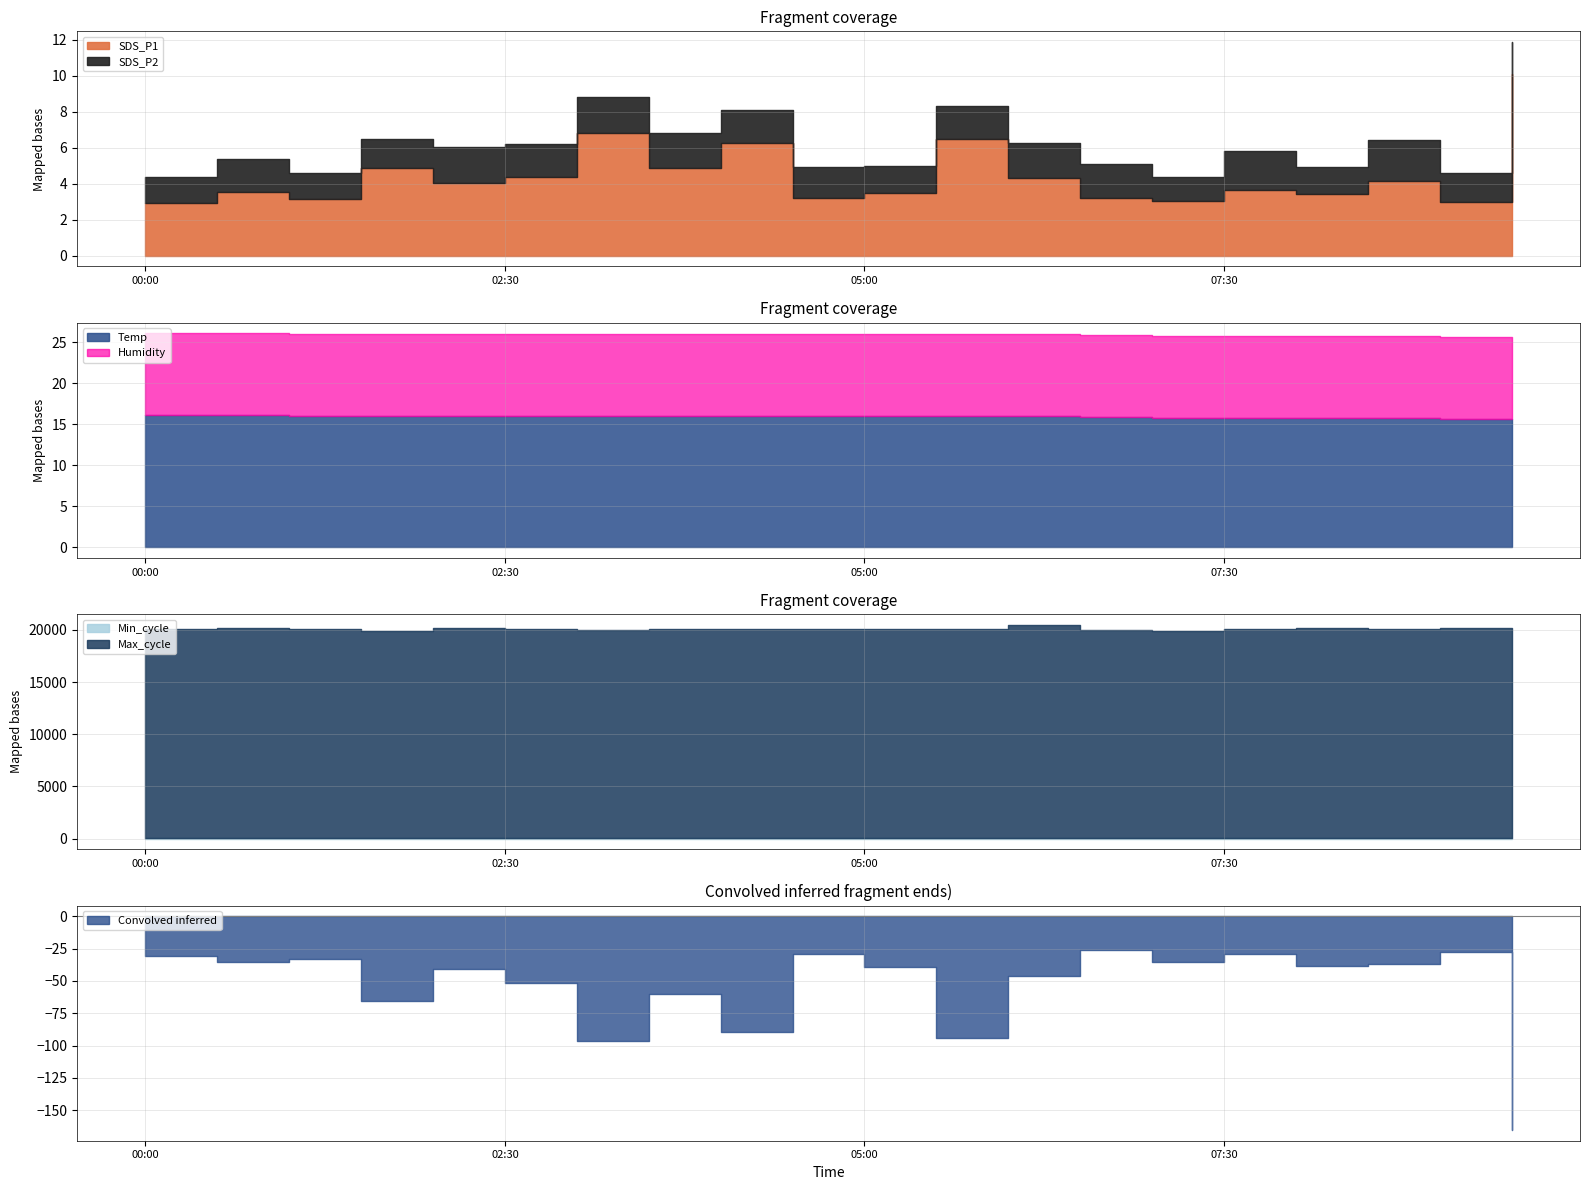

Read the Min_cycle value at 03:00.

28.0